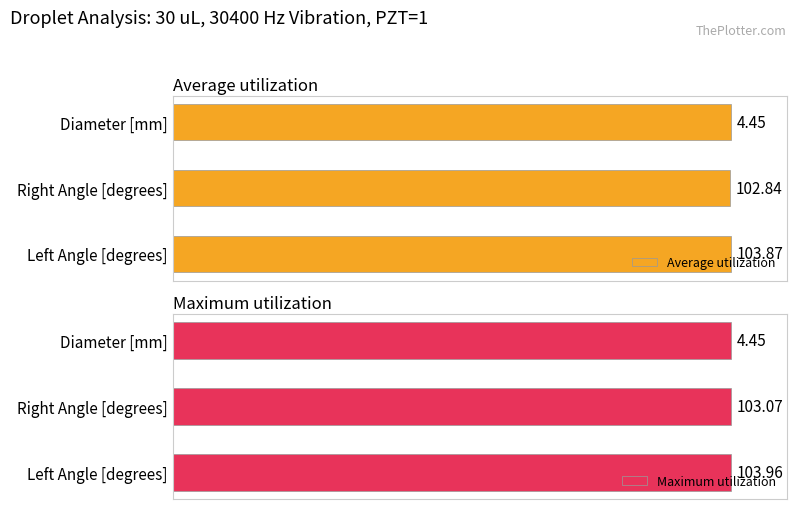

Where is Average utilization nearest to the value 99?

Right Angle [degrees]